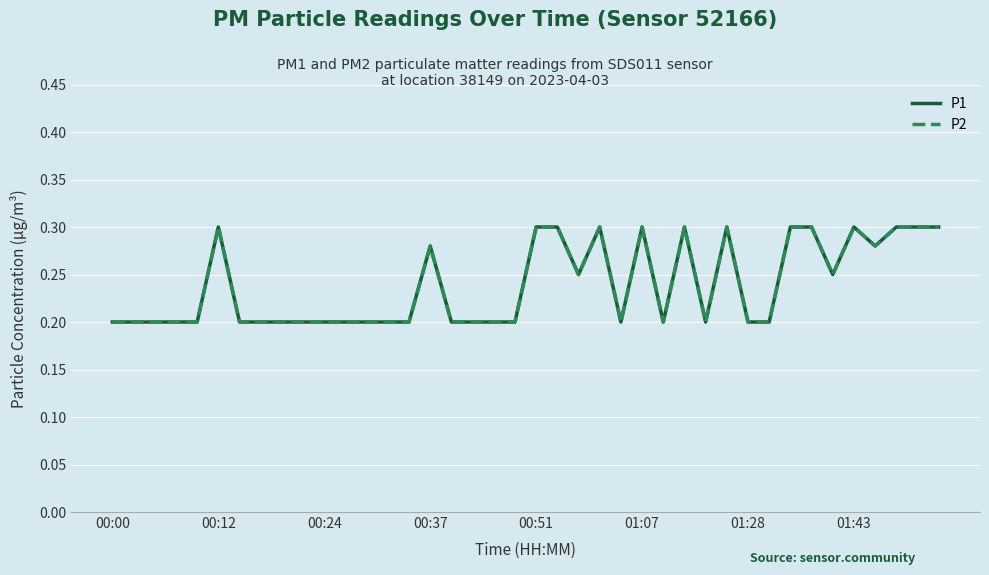

Does the chart display data point markers on the line(s)?

No